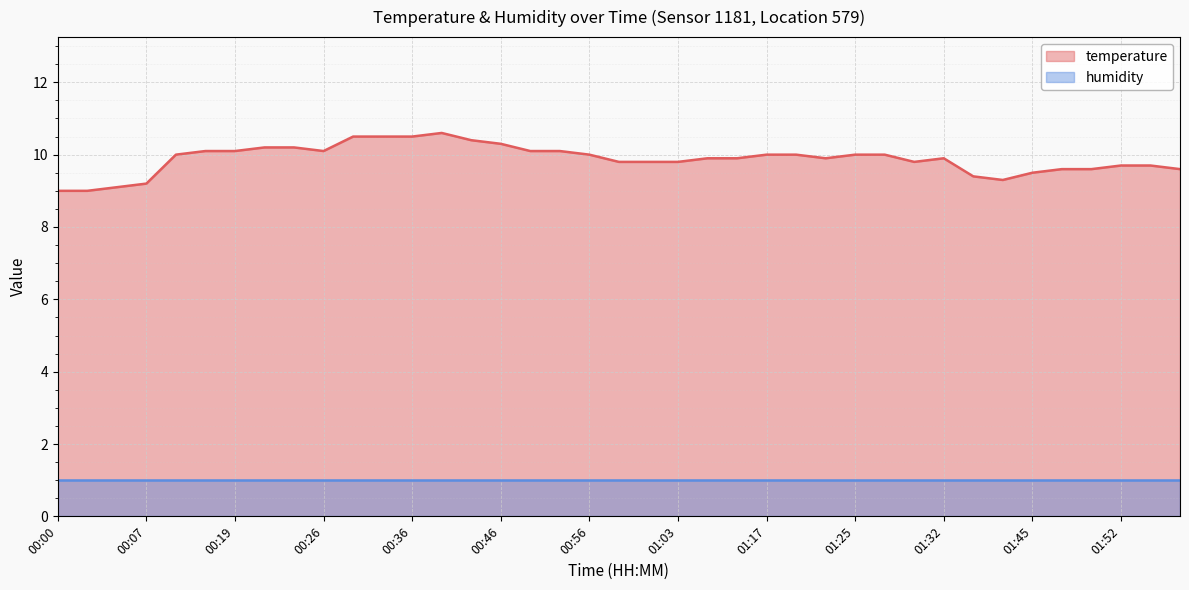

What is the label of the 3rd point from the right?

01:52